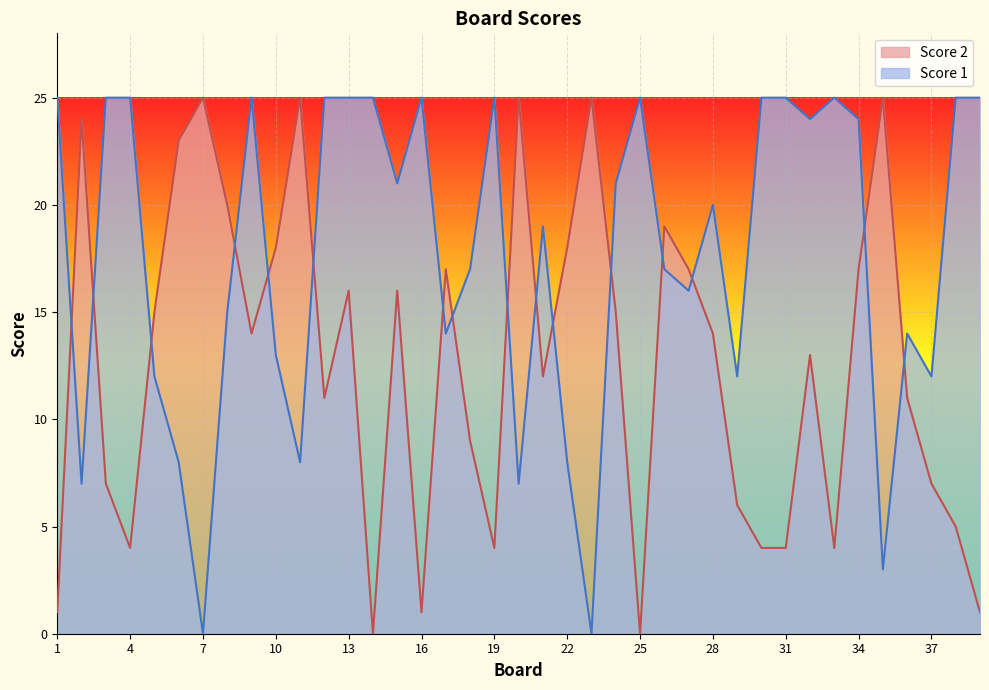

At which label does Score 1 first exceed 20?

1